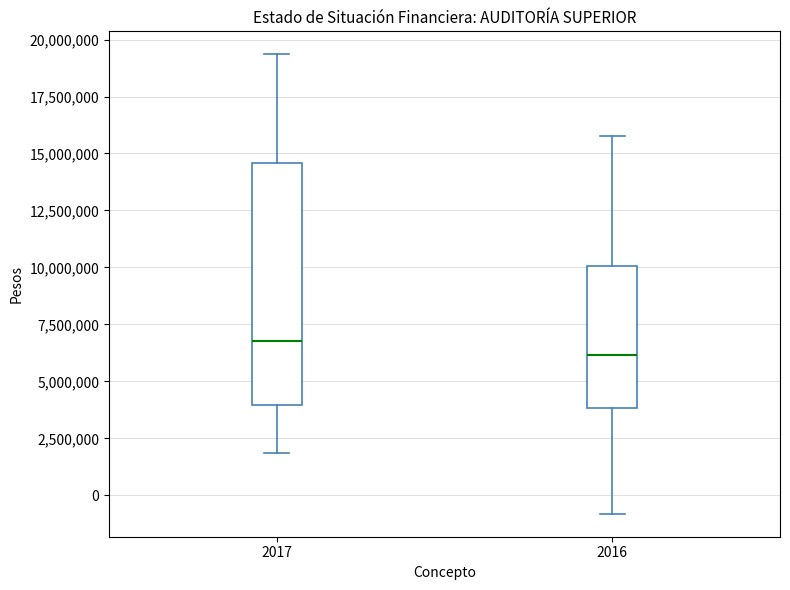

Which box's median line is the highest?

2017